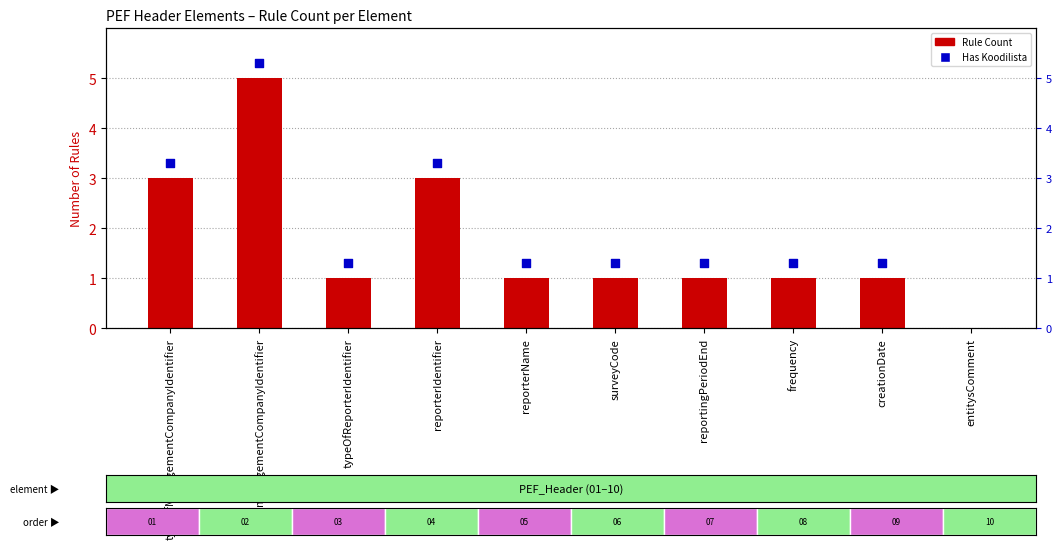

Which has a higher value, surveyCode or entitysComment?

surveyCode